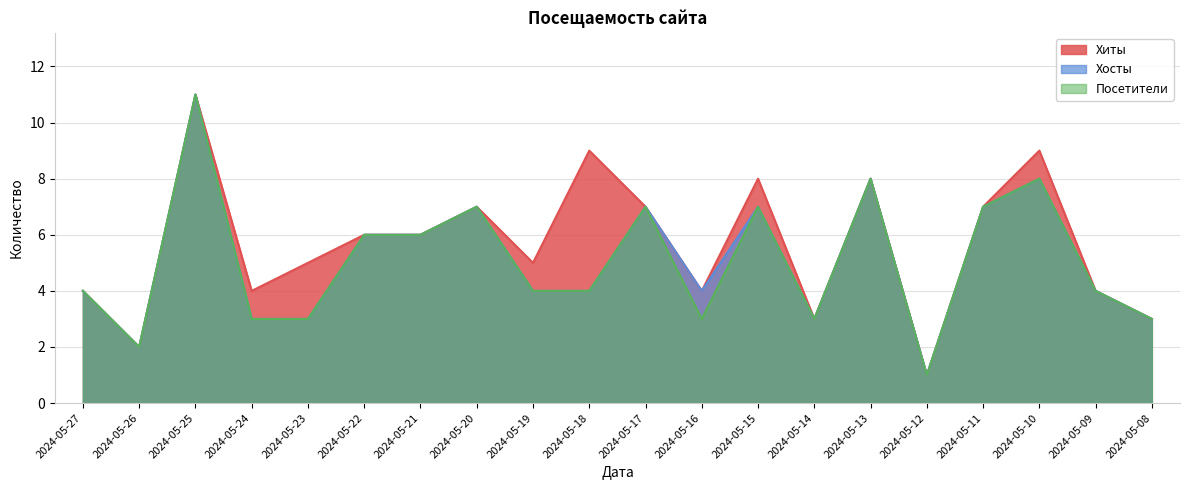

Which has a higher value, 2024-05-17 or 2024-05-26?

2024-05-17